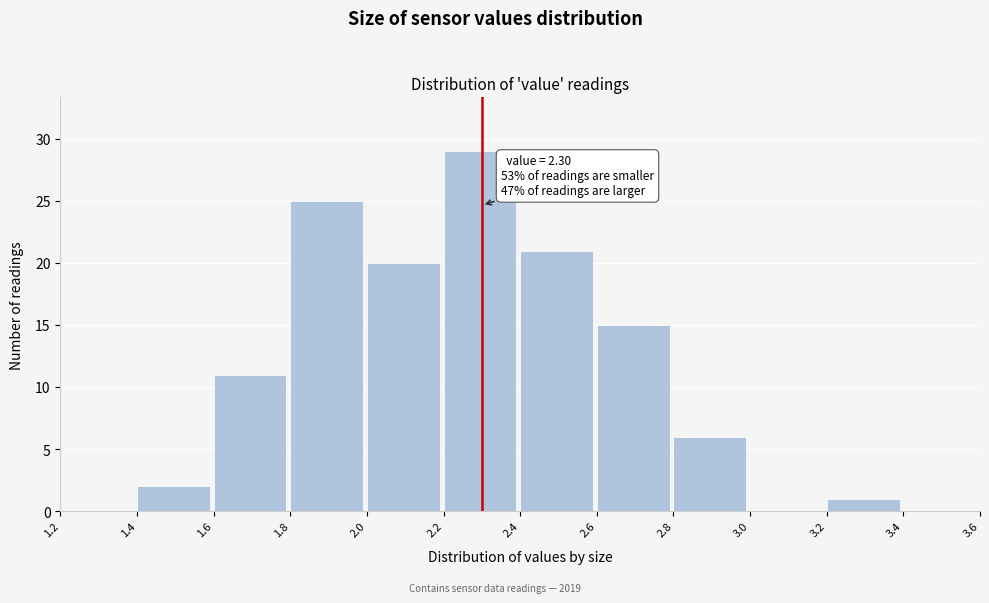

Which range on the x-axis has the tallest bar?

2.2 to 2.4